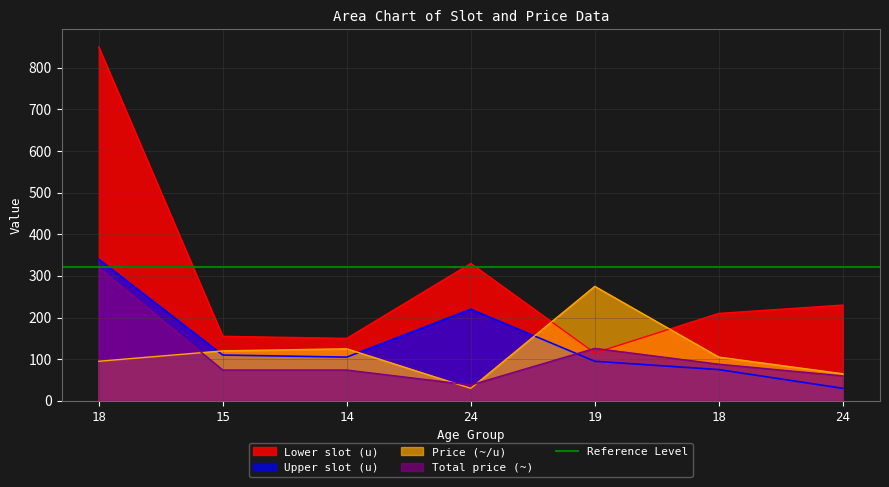

True or false: Upper slot (u) has more than 2 interior local peaks.

False